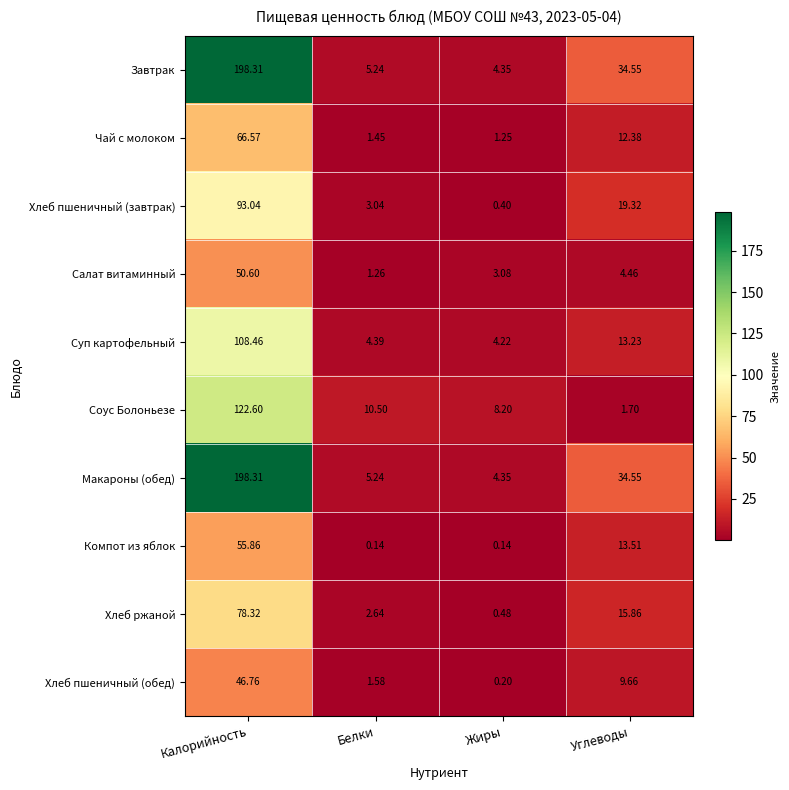

Where does the Хлеб ржаной series first go above 15?

Калорийность